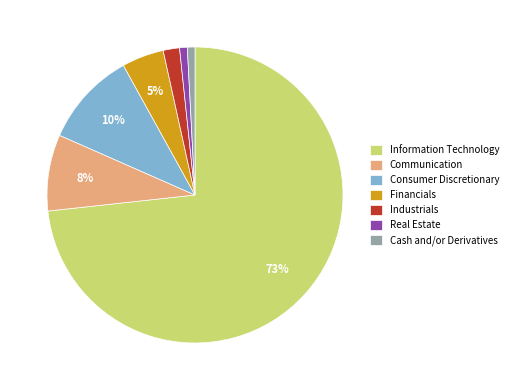

Is it true that Cash and/or Derivatives is 1% of the pie?

True